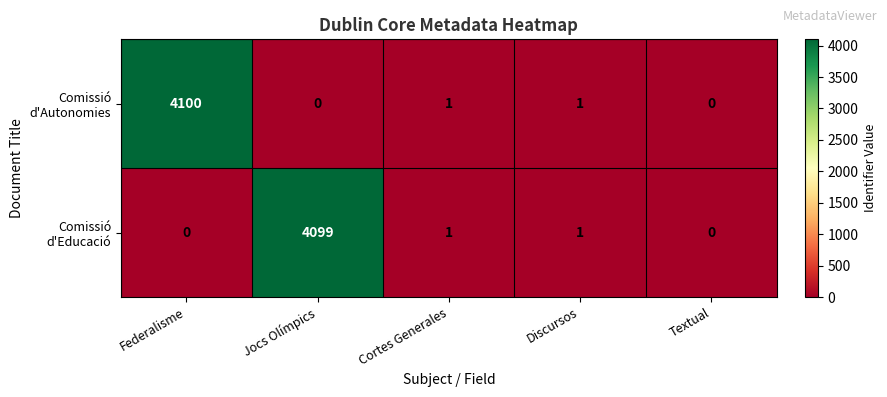

Reading right to left, what are all the values shown in this chart?

Comissió d'Autonomies: Textual=0	Discursos=1	Cortes Generales=1	Jocs Olímpics=0	Federalisme=4100
Comissió d'Educació: Textual=0	Discursos=1	Cortes Generales=1	Jocs Olímpics=4099	Federalisme=0